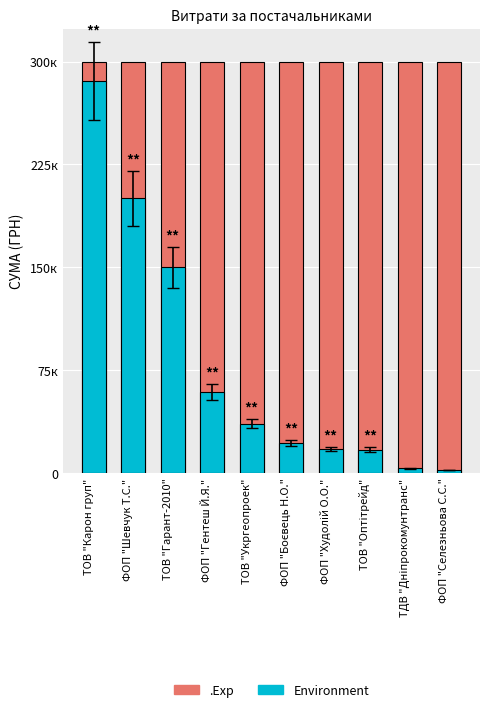

Which series has the largest range (max minus min)?

Environment